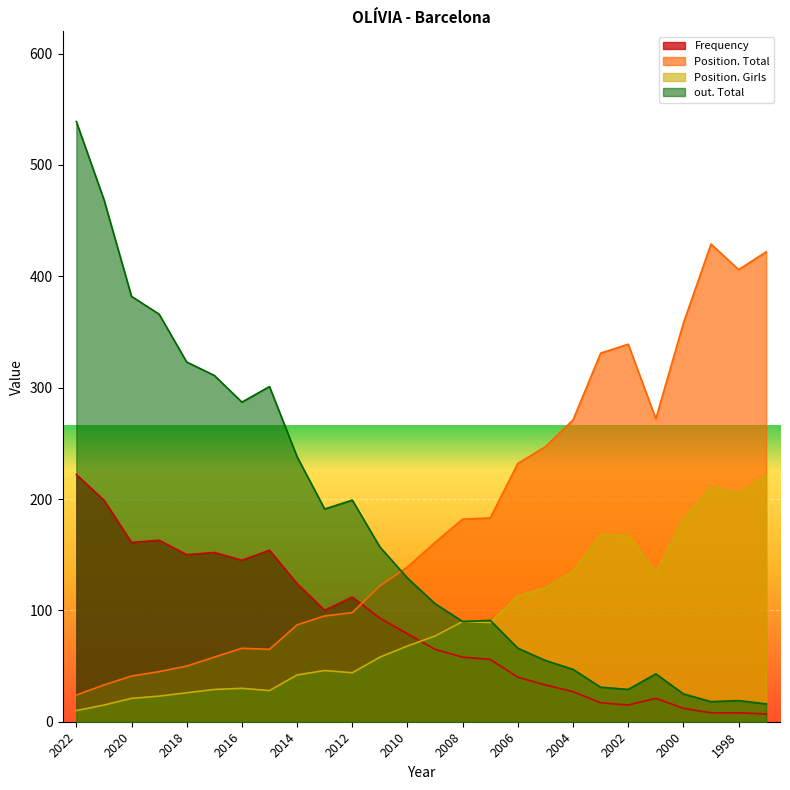

Is the value of Frequency at 2020 greater than the value of out. Total at 2011?

Yes